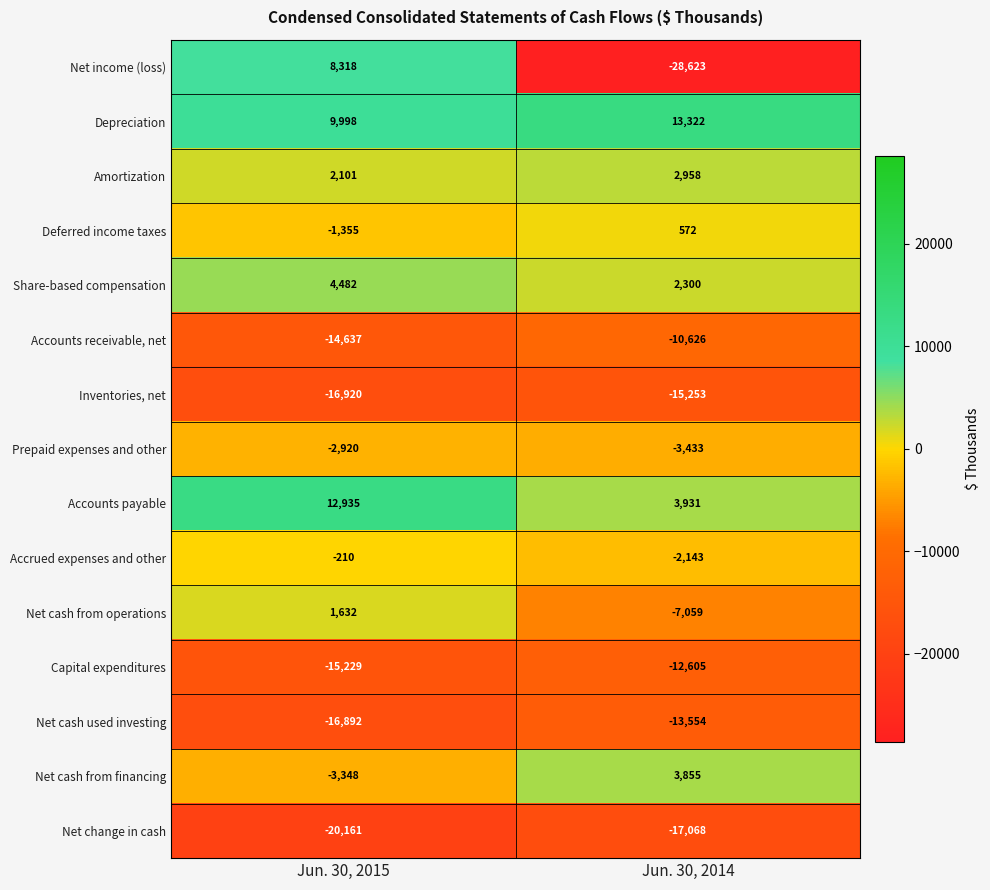

Reading right to left, what are all the values shown in this chart?

Net income (loss): -28623	8318
Depreciation: 13322	9998
Amortization: 2958	2101
Deferred income taxes: 572	-1355
Share-based compensation: 2300	4482
Accounts receivable, net: -10626	-14637
Inventories, net: -15253	-16920
Prepaid expenses and other: -3433	-2920
Accounts payable: 3931	12935
Accrued expenses and other: -2143	-210
Net cash from operations: -7059	1632
Capital expenditures: -12605	-15229
Net cash used investing: -13554	-16892
Net cash from financing: 3855	-3348
Net change in cash: -17068	-20161